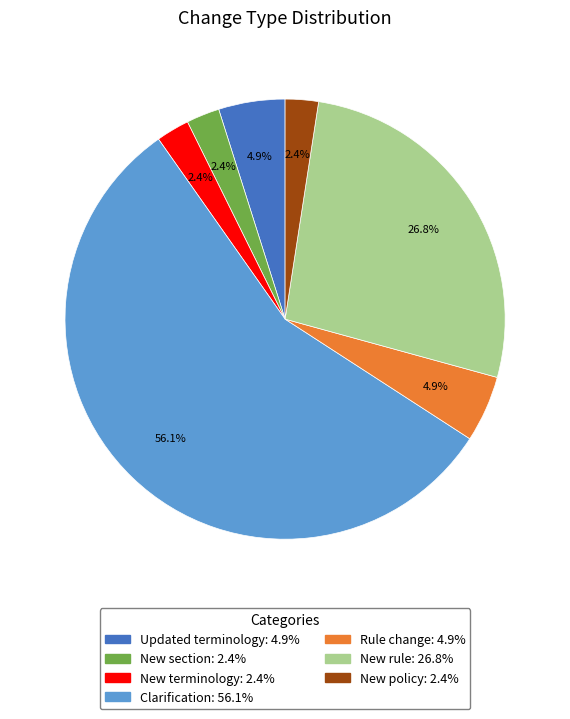

Combined, what portion of the pie is Updated terminology: 4.9% and New rule: 26.8%?

31.7%